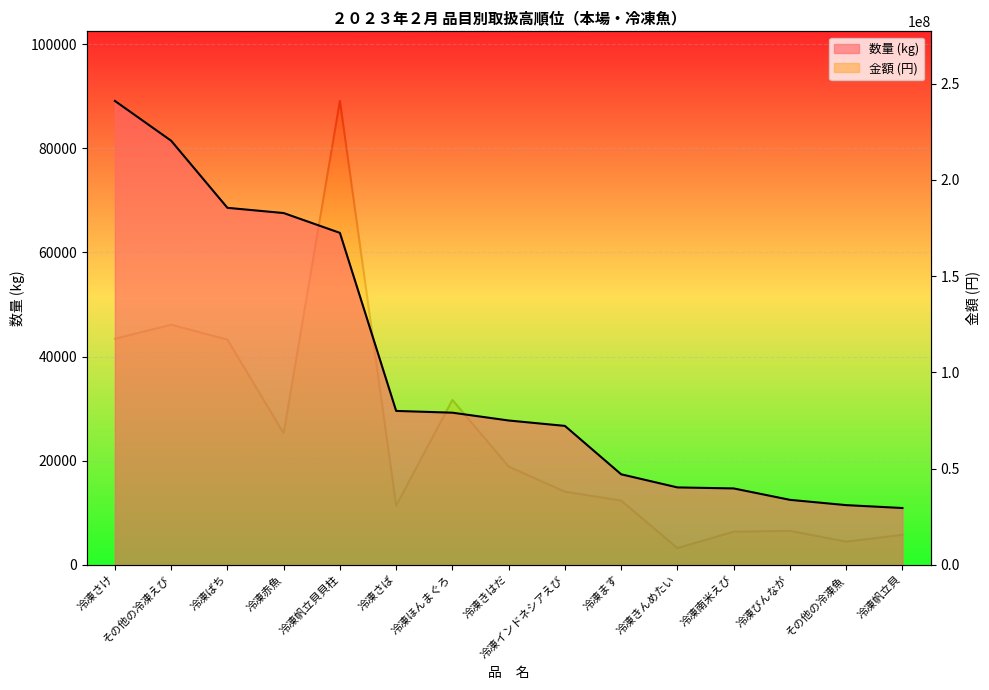

Which series has the largest total across all categories?

金額 (円)